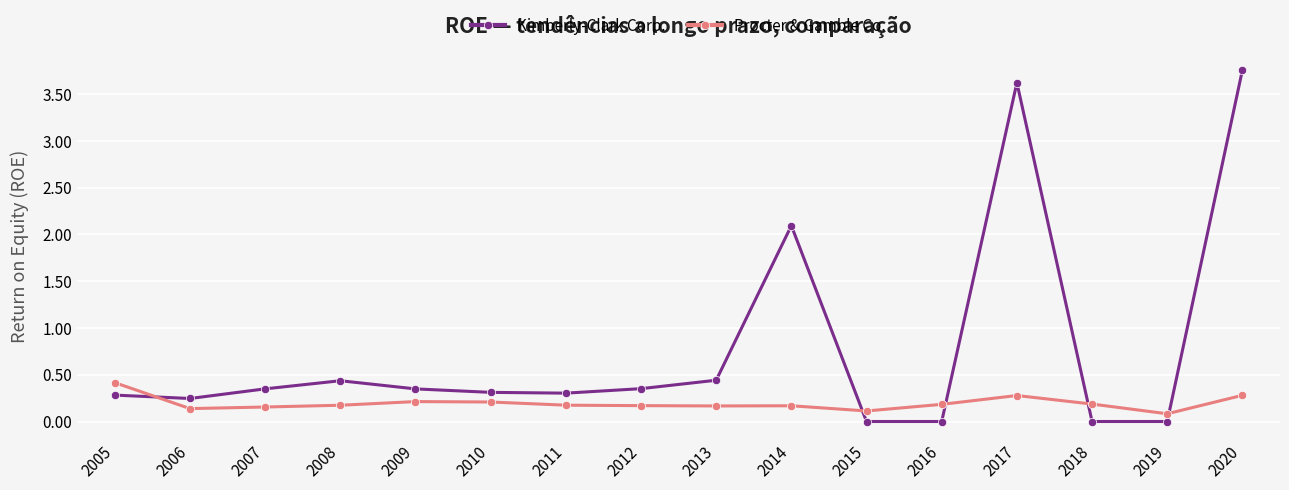

At which category is the sum across all series the highest?

2020